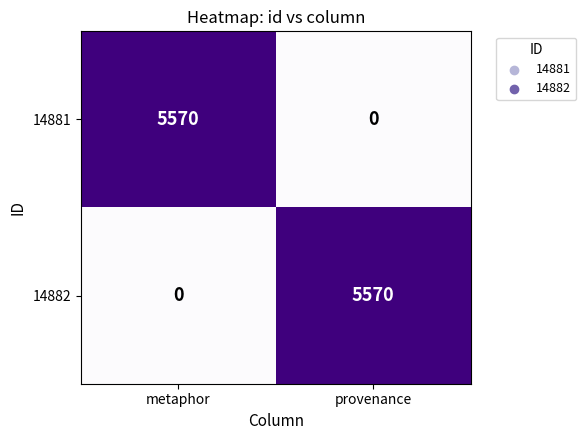

What is the greatest value displayed?

5570